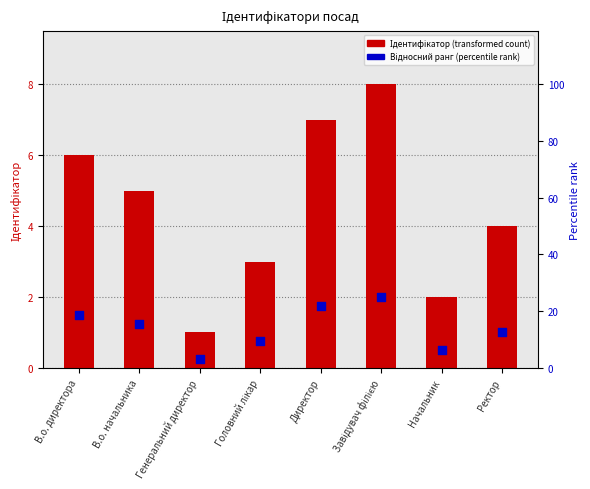

At how many categories does at least one series exceed 7?

1